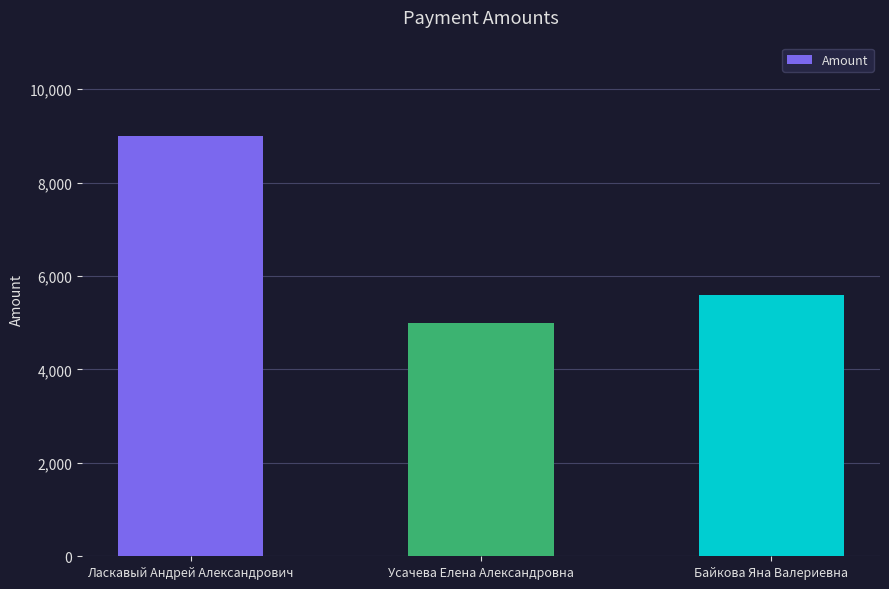

What is the difference between the values at Усачева Елена Александровна and Ласкавый Андрей Александрович?

4000